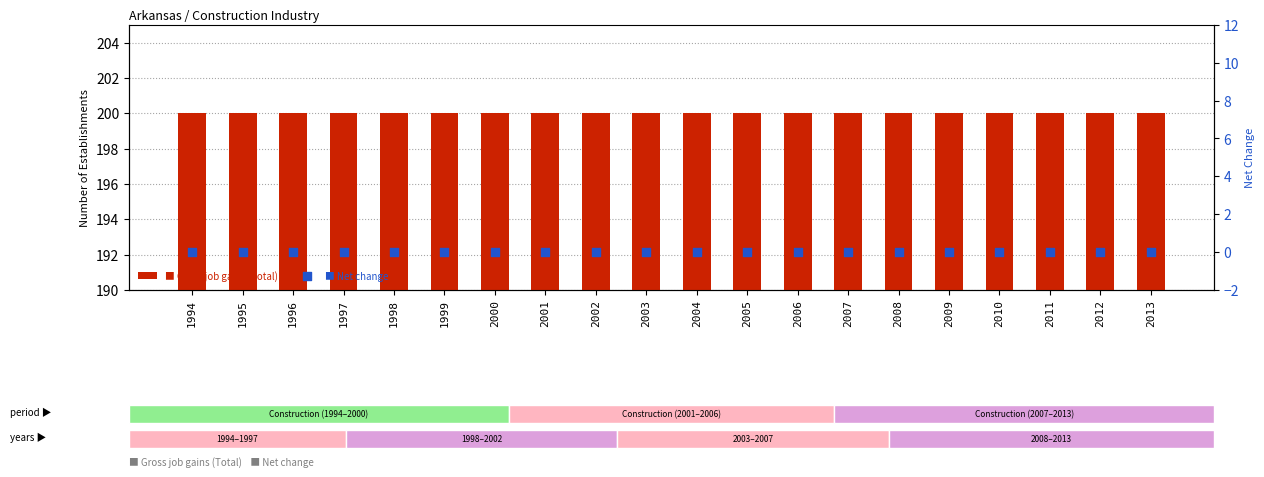

Which series has the largest total across all categories?

Gross job gains (Total)